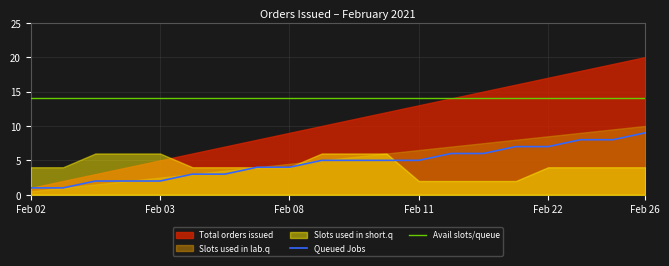

At which label does Total orders issued reach its peak?

02-26